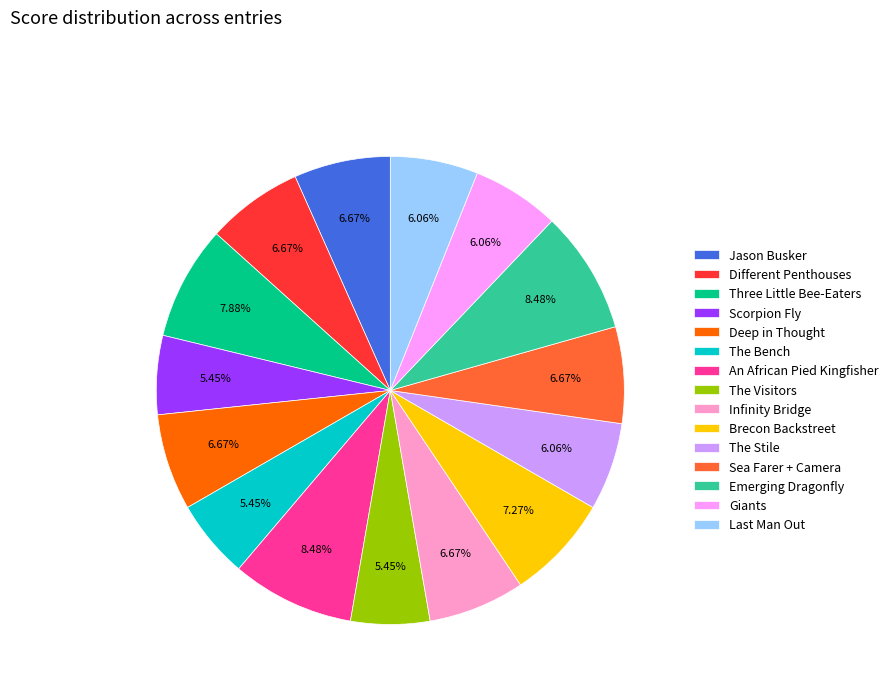

What percentage is the Different Penthouses slice, to the nearest percent?

7%